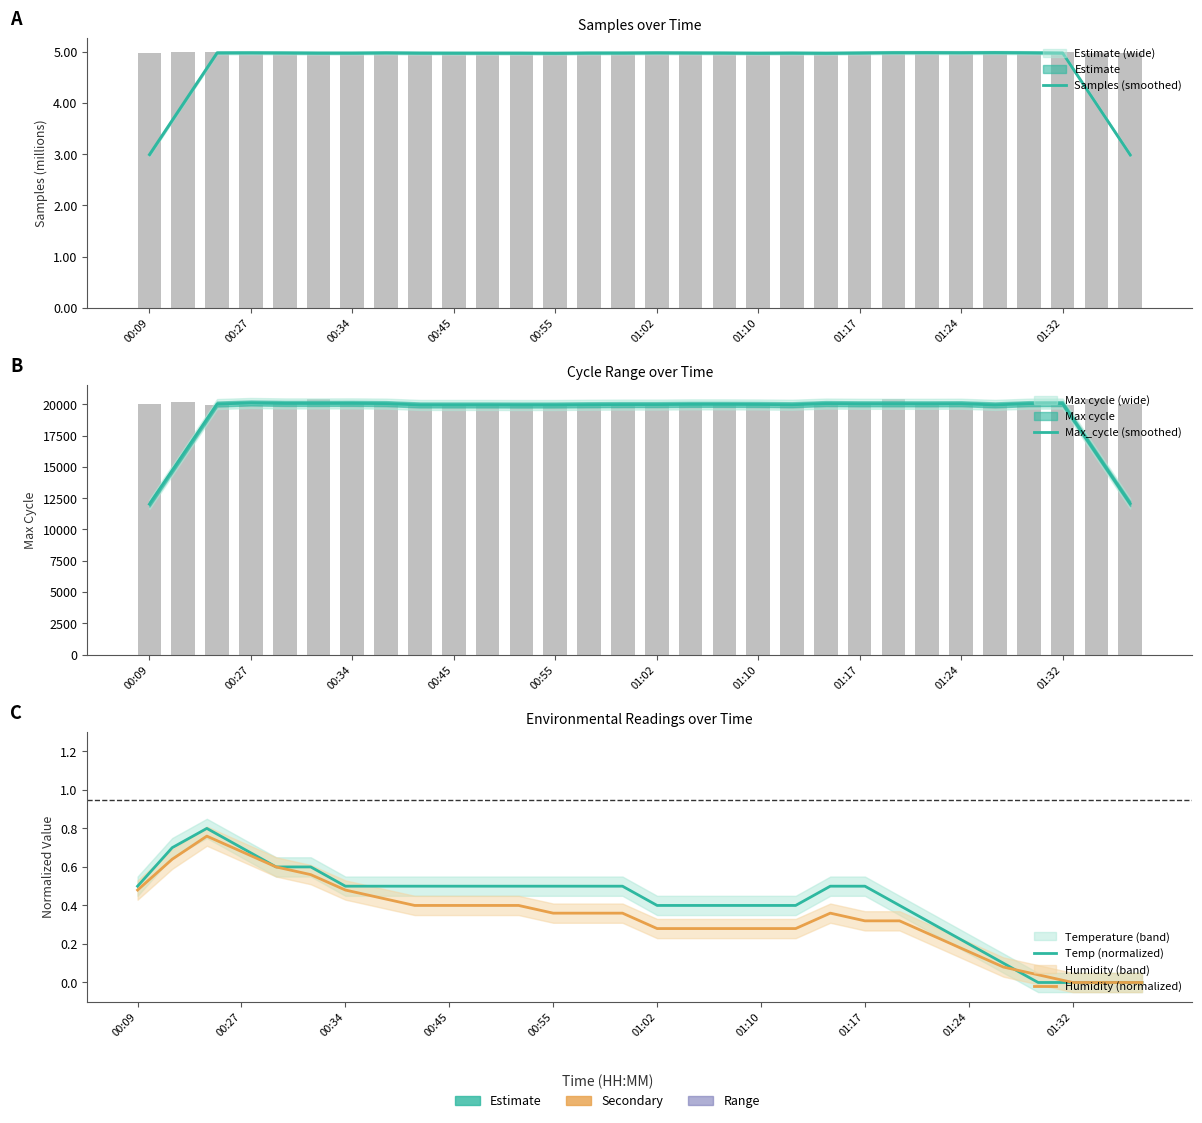

Count the number of data series in this chart.

4